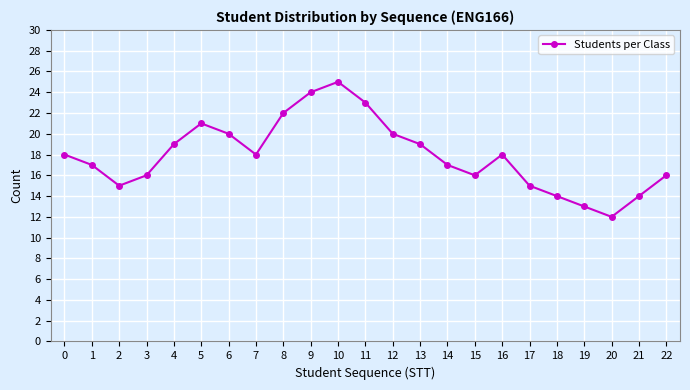

What is the difference between the maximum and second lowest values?

12